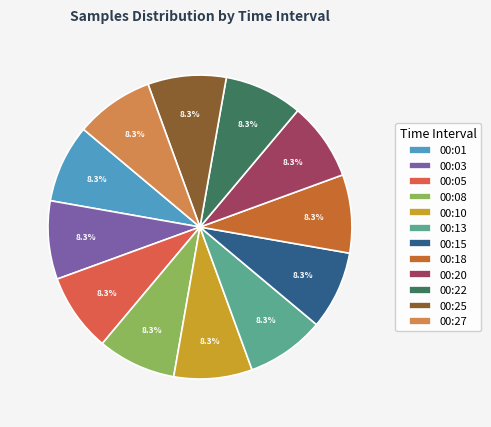

How much of the chart is everything except 00:03?

91.7%